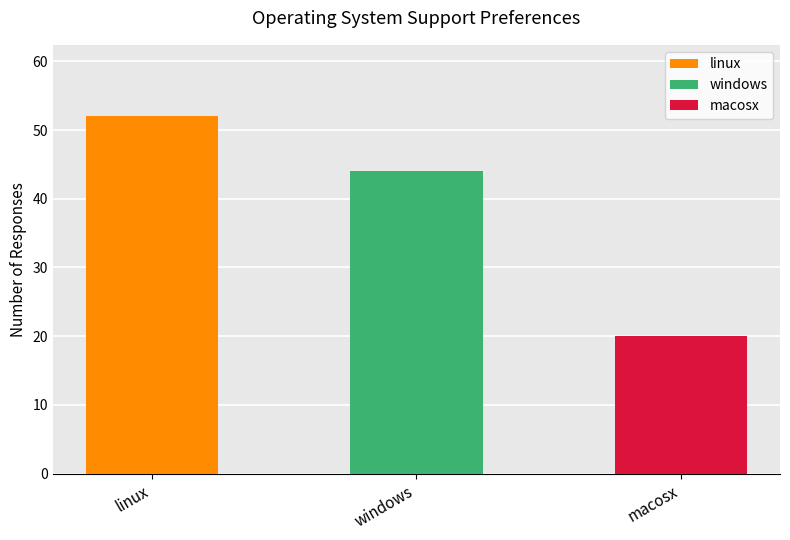

What is the smallest value displayed?

20